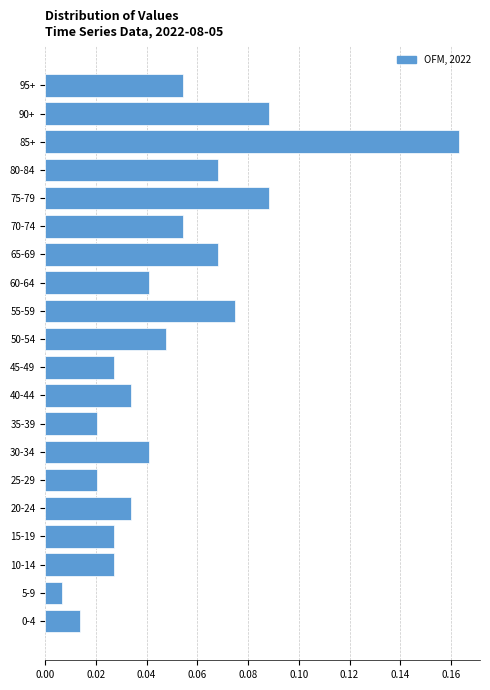

Which category has the lowest value across all series?

5-9